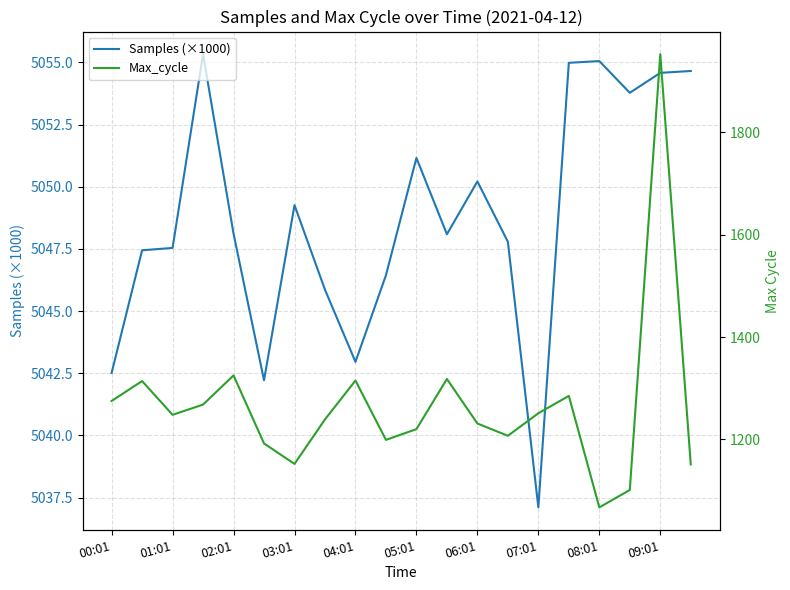

How many series are shown in this chart?

2